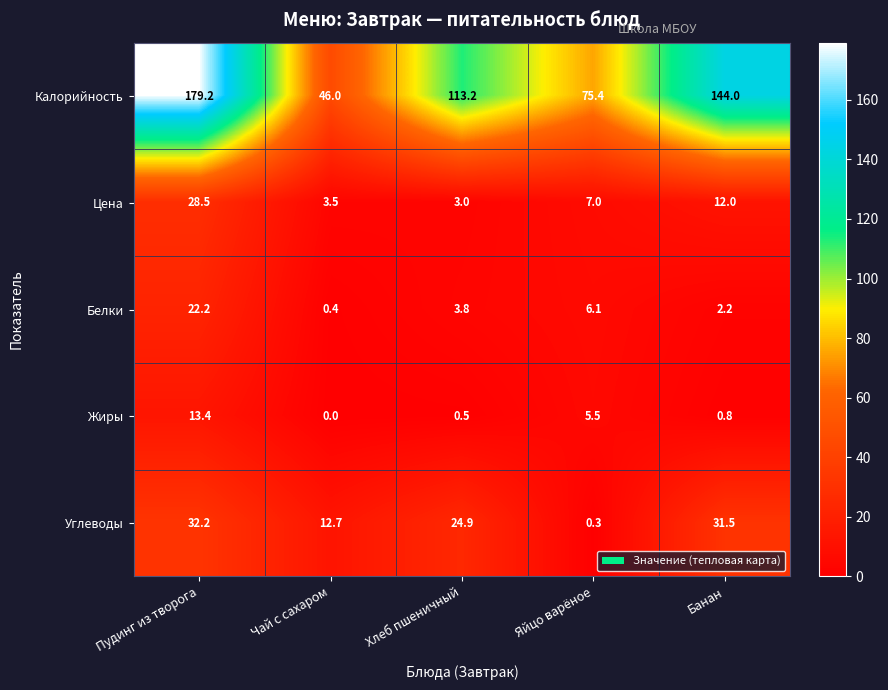

Where is Калорийность nearest to the value 112?

Хлеб пшеничный